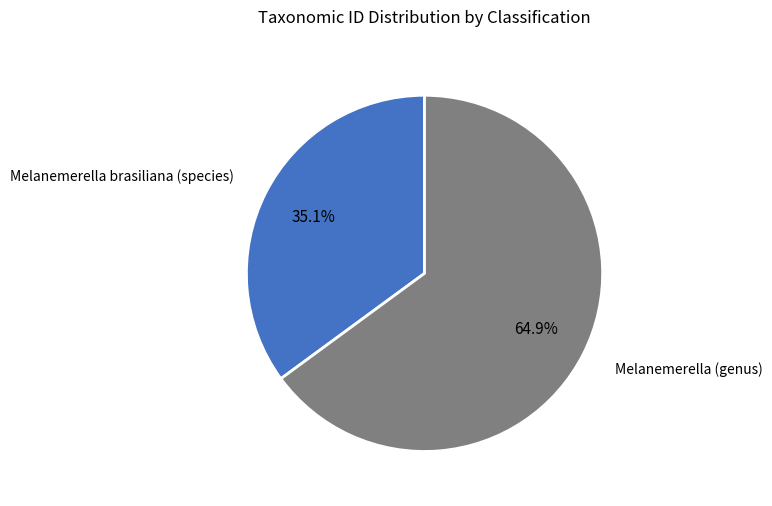

True or false: Melanemerella brasiliana (species) accounts for 47% of the total.

False